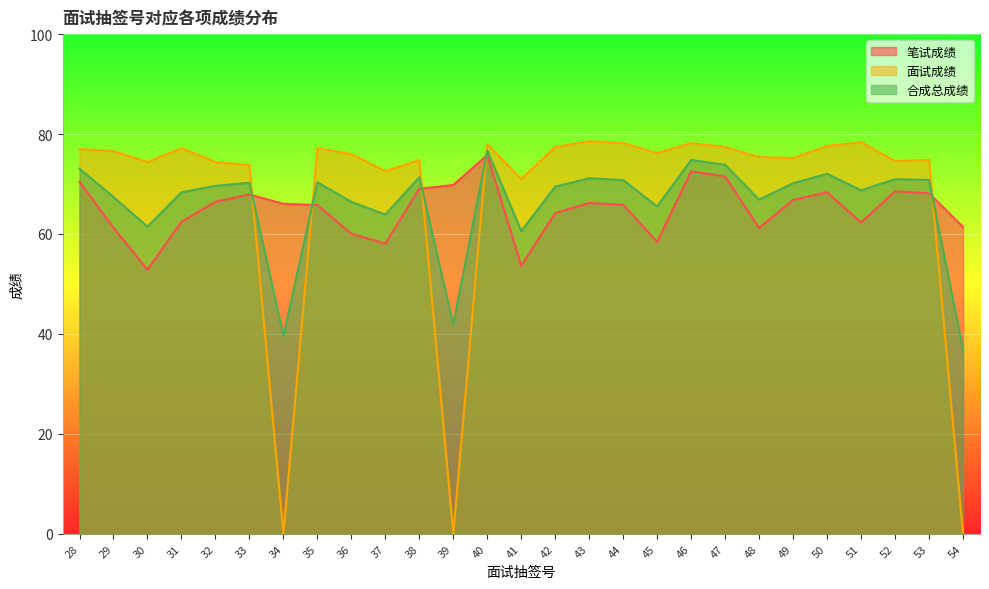

Where is the first local minimum for 面试成绩?

30